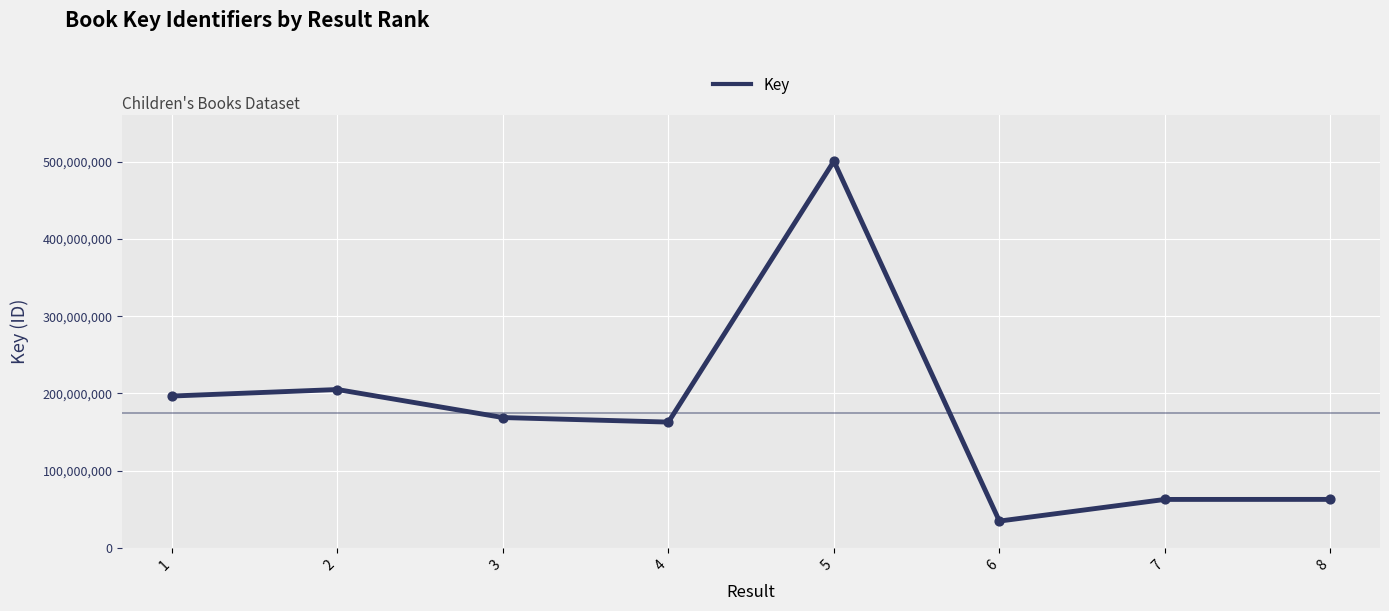

Which has a higher value, 5 or 4?

5